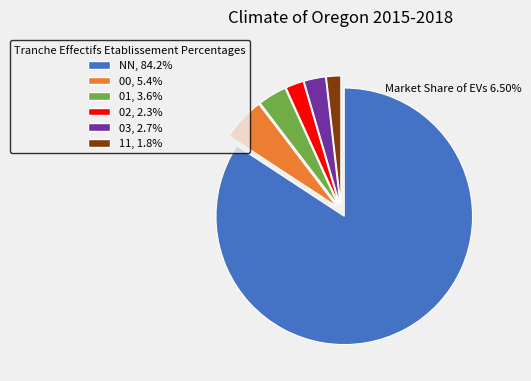

Is the sum of 01 and NN greater than half?

Yes